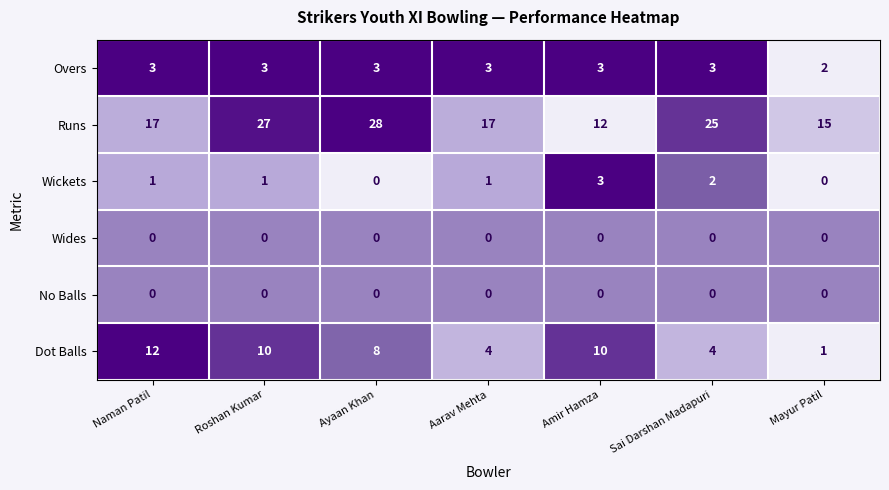

The value of Wides at Roshan Kumar is 0. True or false?

True